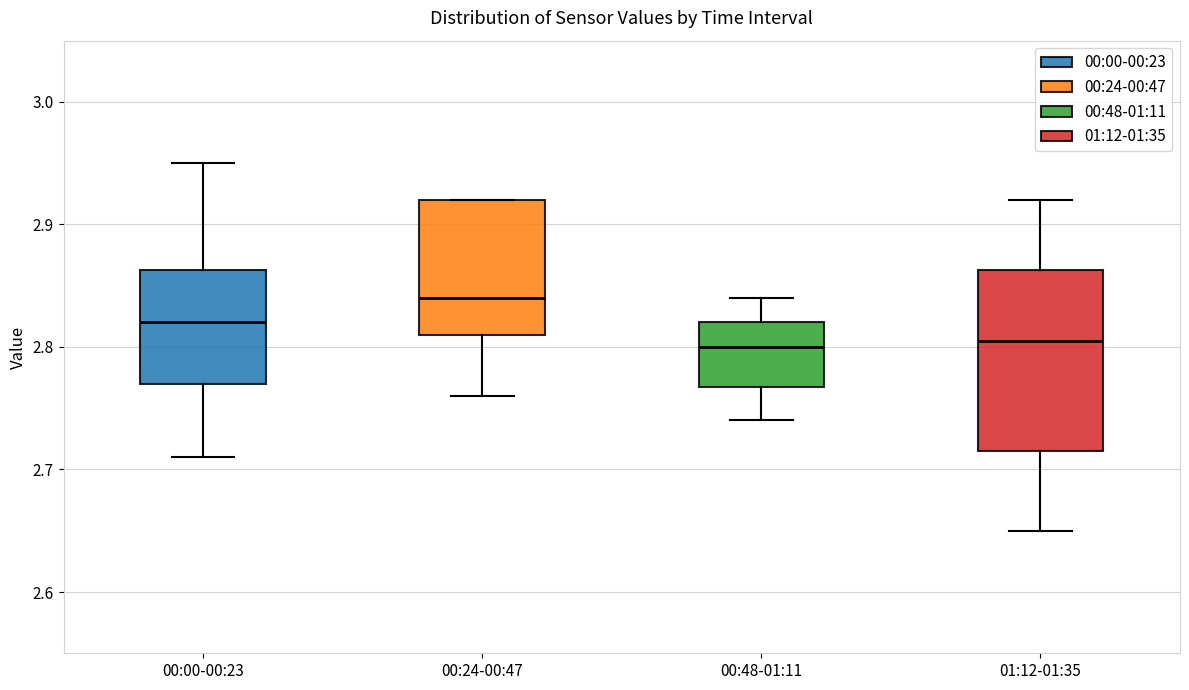

Reading left to right, read every box against the y-axis: the position of its median line, the range the box covers, and the ends of its whiskers. The values are not printed on the chart, so give them approximately, as read against the axis.

00:00-00:23: median 2.82, box 2.77 to 2.86, whiskers 2.71 to 2.95
00:24-00:47: median 2.84, box 2.81 to 2.92, whiskers 2.76 to 2.92
00:48-01:11: median 2.80, box 2.77 to 2.82, whiskers 2.74 to 2.84
01:12-01:35: median 2.81, box 2.72 to 2.86, whiskers 2.65 to 2.92